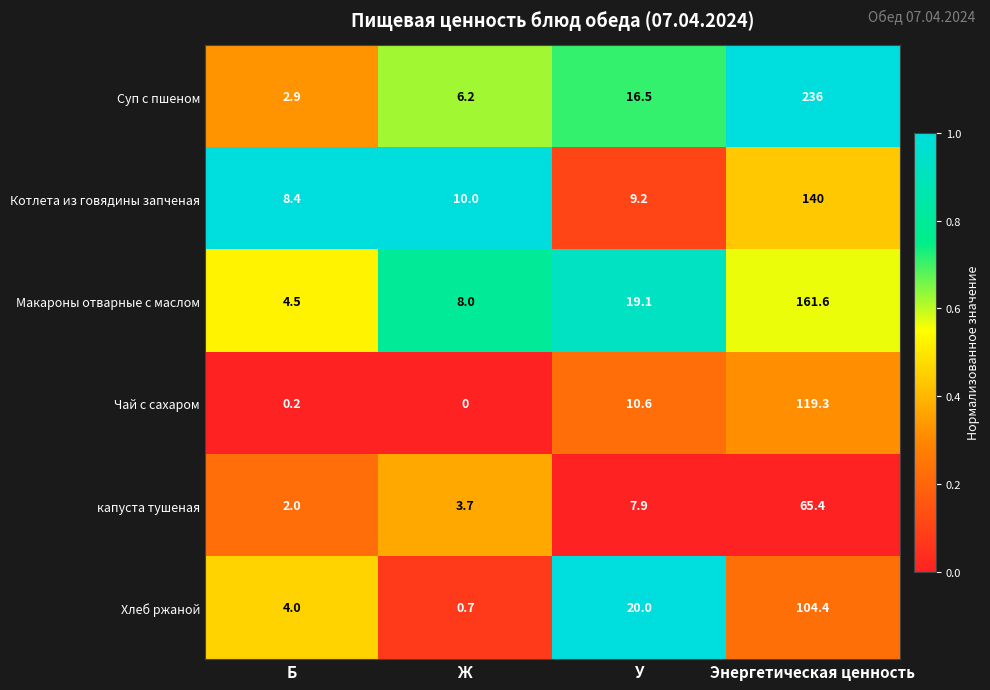

The Макароны отварные с маслом series shows 12.2 at Ж. True or false?

False